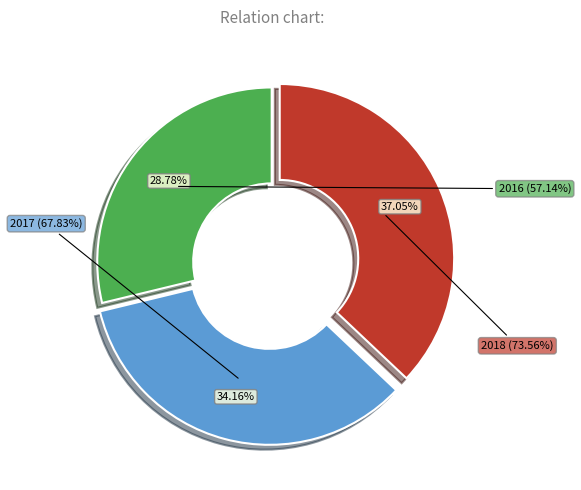

Is there any slice that represents more than half of the pie?

No